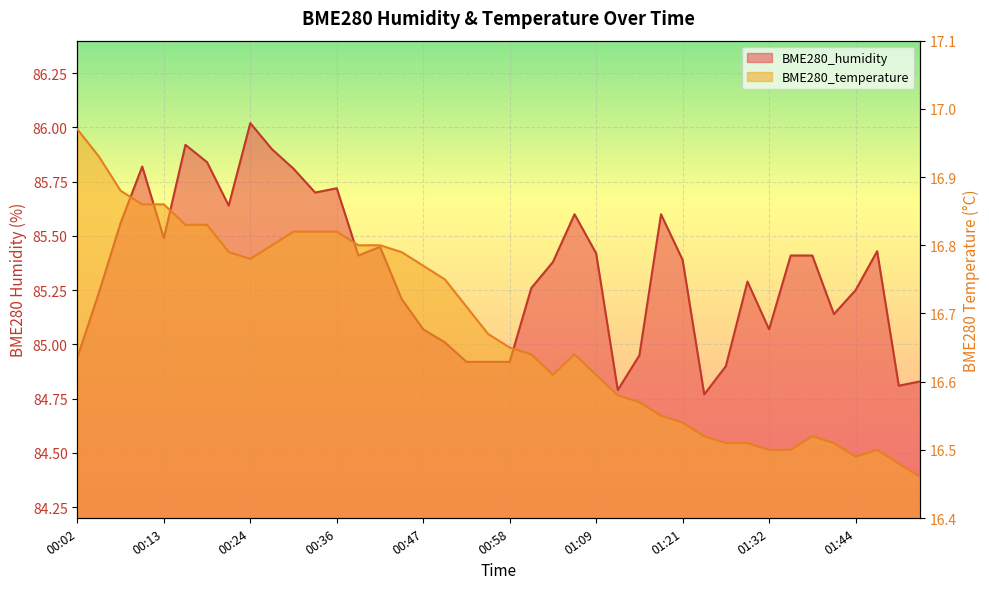

Rank the categories by BME280_temperature value from lowest to highest.

01:53, 01:50, 01:44, 01:32, 01:35, 01:47, 01:27, 01:29, 01:41, 01:24, 01:38, 01:21, 01:18, 01:15, 01:12, 01:04, 01:09, 01:01, 01:07, 00:58, 00:55, 00:53, 00:49, 00:47, 00:24, 00:22, 00:44, 00:27, 00:38, 00:41, 00:30, 00:33, 00:36, 00:16, 00:19, 00:10, 00:13, 00:08, 00:05, 00:02